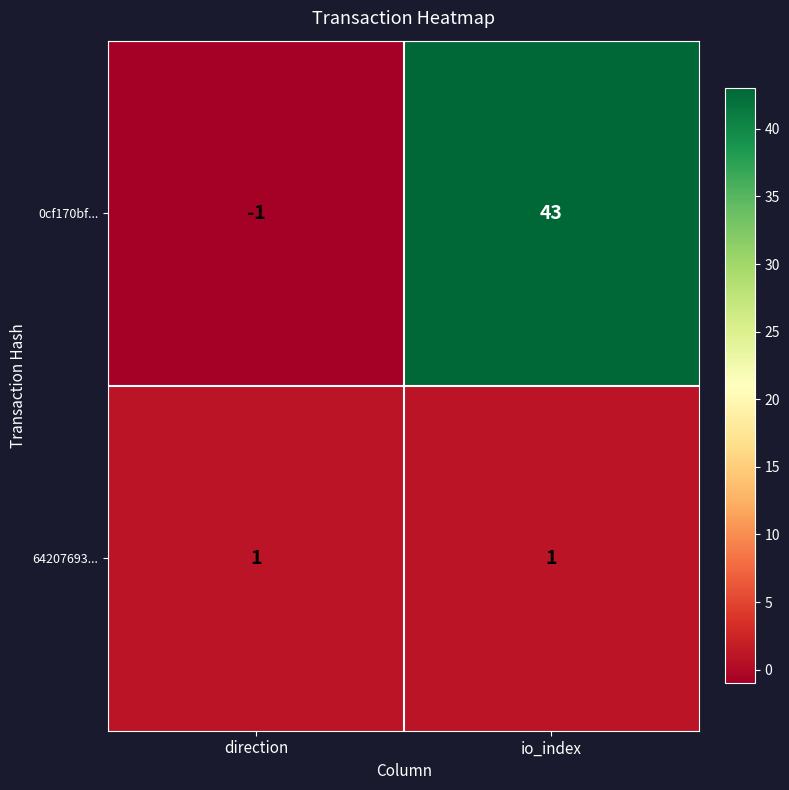

Reading left to right, what are all the values shown in this chart?

0cf170bf...: direction=-1	io_index=43
64207693...: direction=1	io_index=1